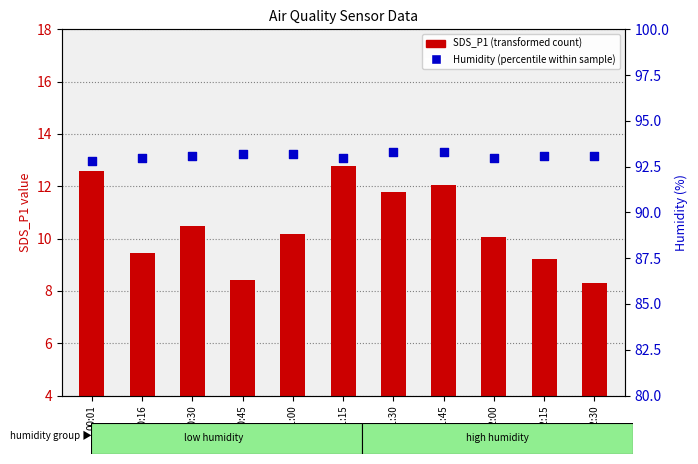

Which series has the largest Y range (max minus min)?

SDS_P1 (transformed count)